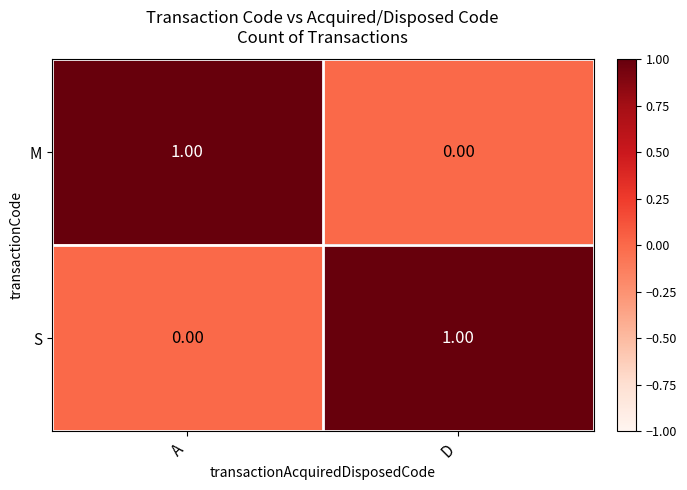

Count the number of categories in the chart.

2